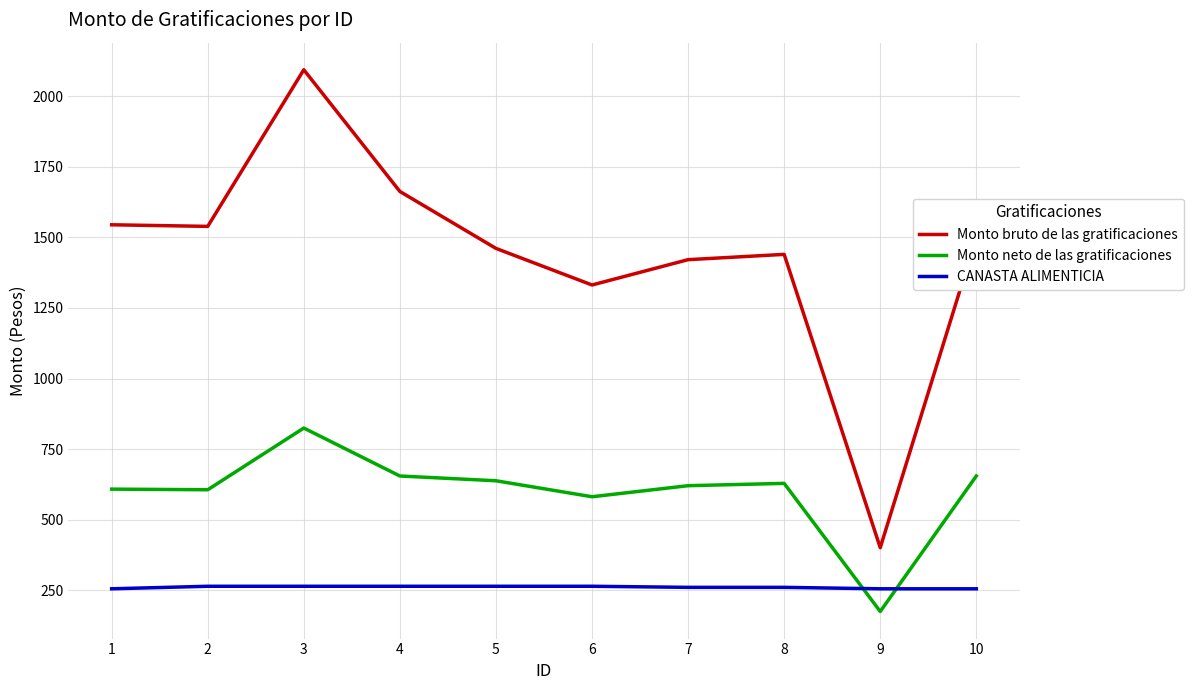

Is the value of Monto neto de las gratificaciones at 7 greater than the value of Monto bruto de las gratificaciones at 6?

No